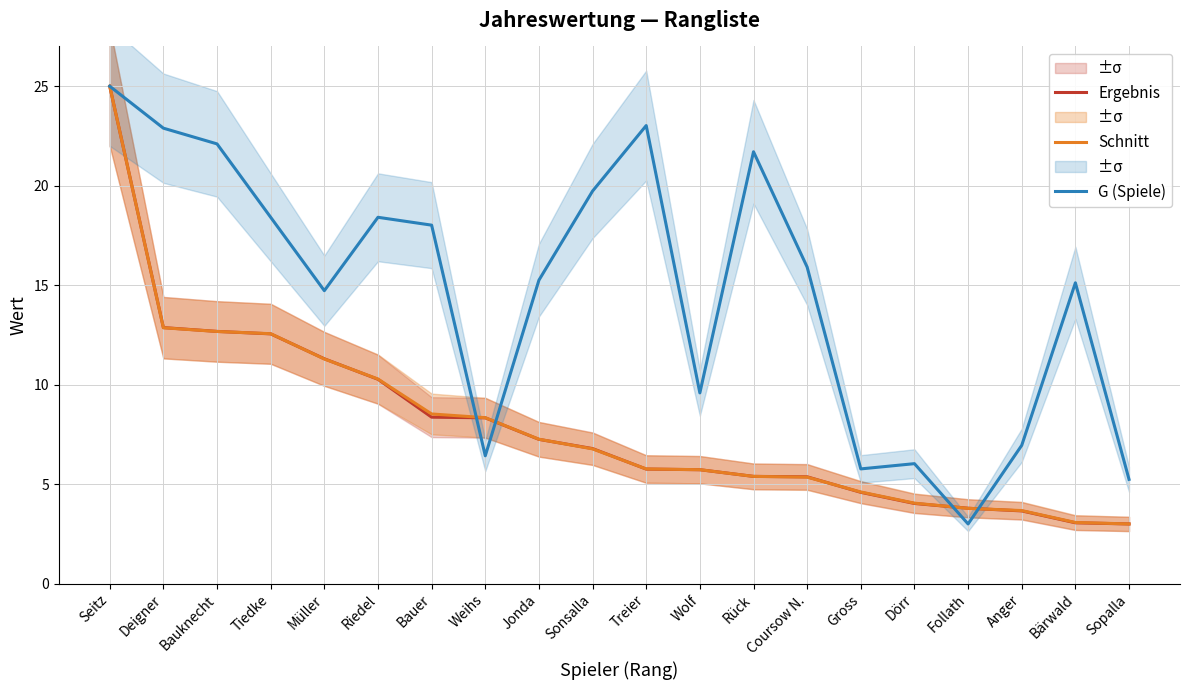

Where does the Ergebnis series first go above 6?

Seitz